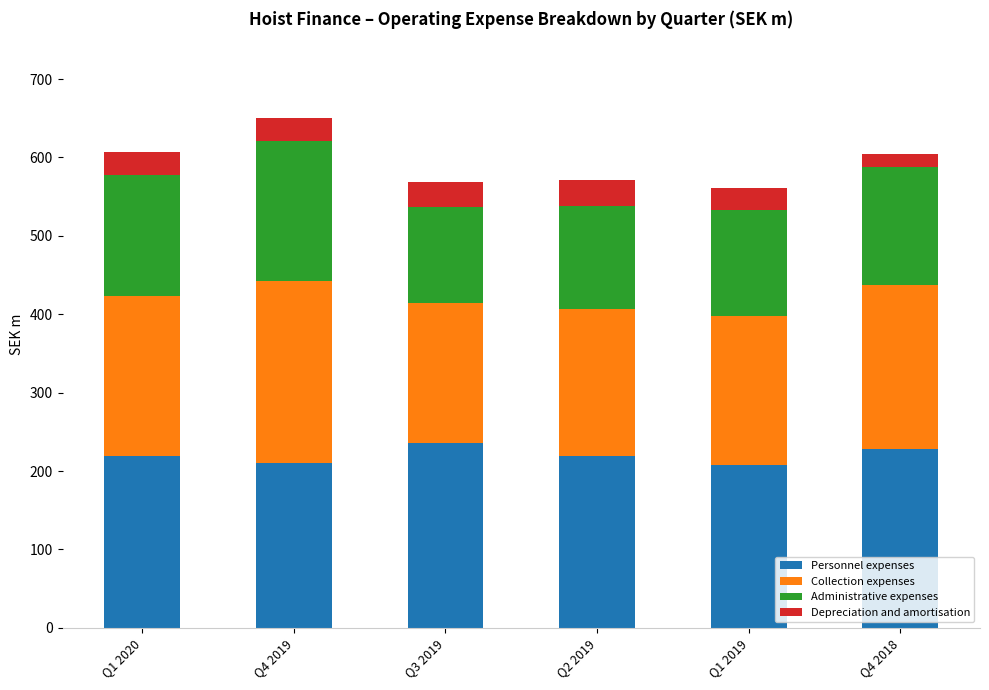

What is the total value across all series at Q1 2020?

607.5